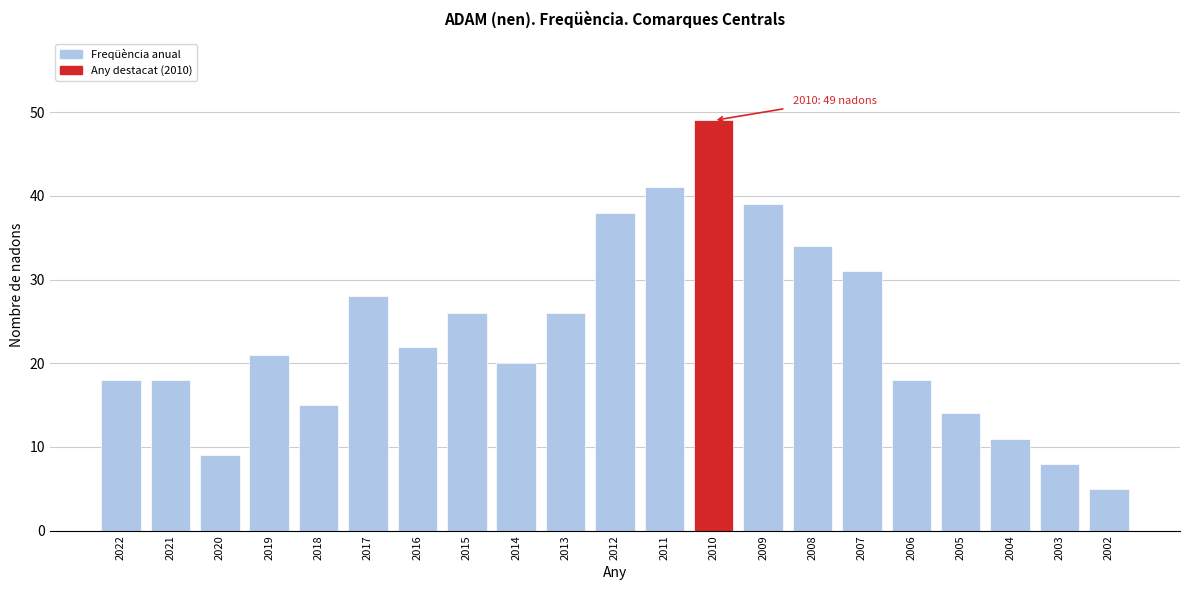

Reading right to left, list all the values displayed in this chart.

2002=5	2003=8	2004=11	2005=14	2006=18	2007=31	2008=34	2009=39	2010=49	2011=41	2012=38	2013=26	2014=20	2015=26	2016=22	2017=28	2018=15	2019=21	2020=9	2021=18	2022=18